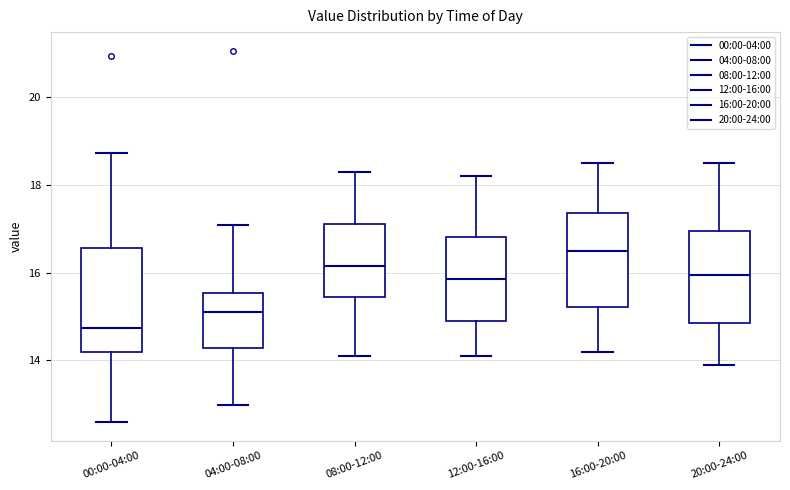

Comparing the boxes themselves (not the whiskers), which one is the tallest?

00:00-04:00